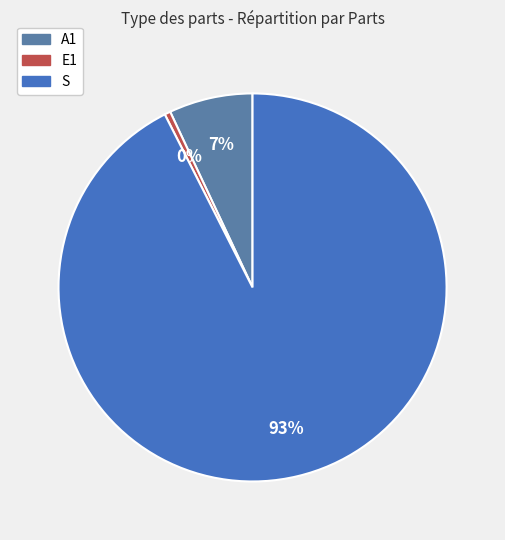

Which has a higher value, A1 or S?

S